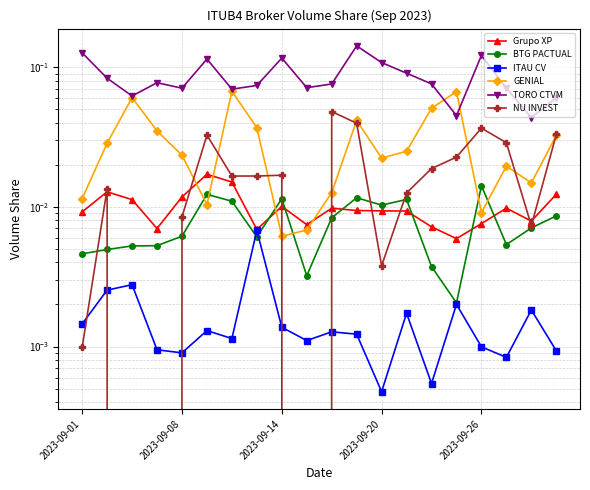

How many times do NU INVEST and BTG PACTUAL cross each other?

7